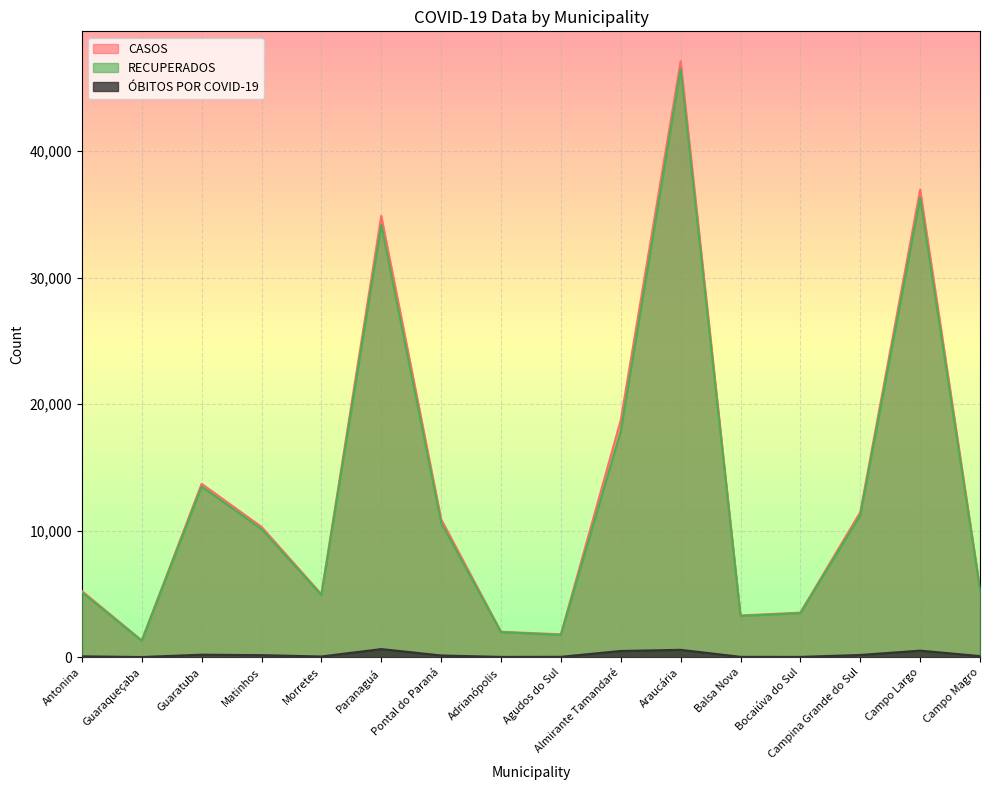

What is the total value across all series at Guaratuba?

27405